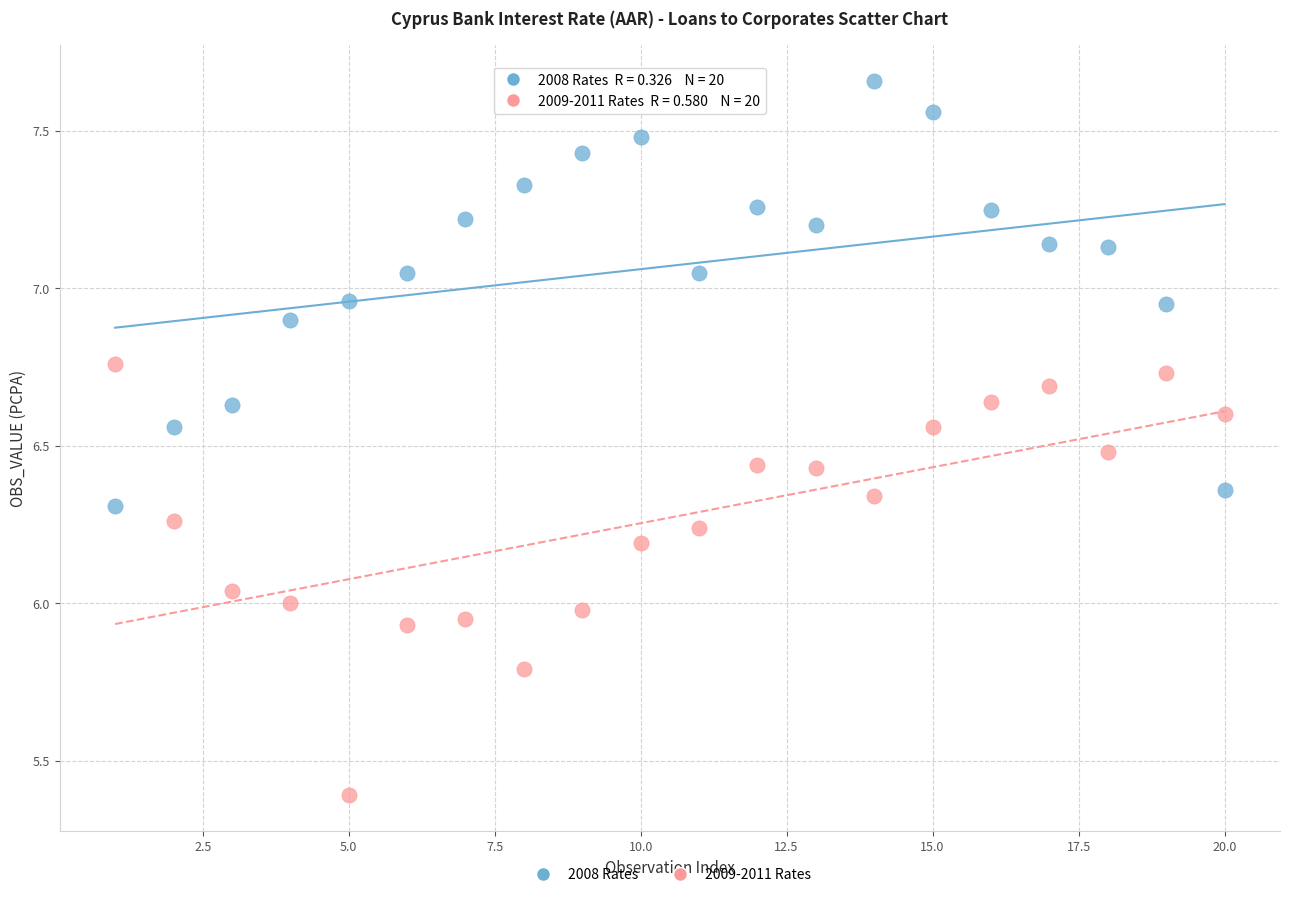

Which series reaches the minimum Y coordinate?

2009-2011 Rates